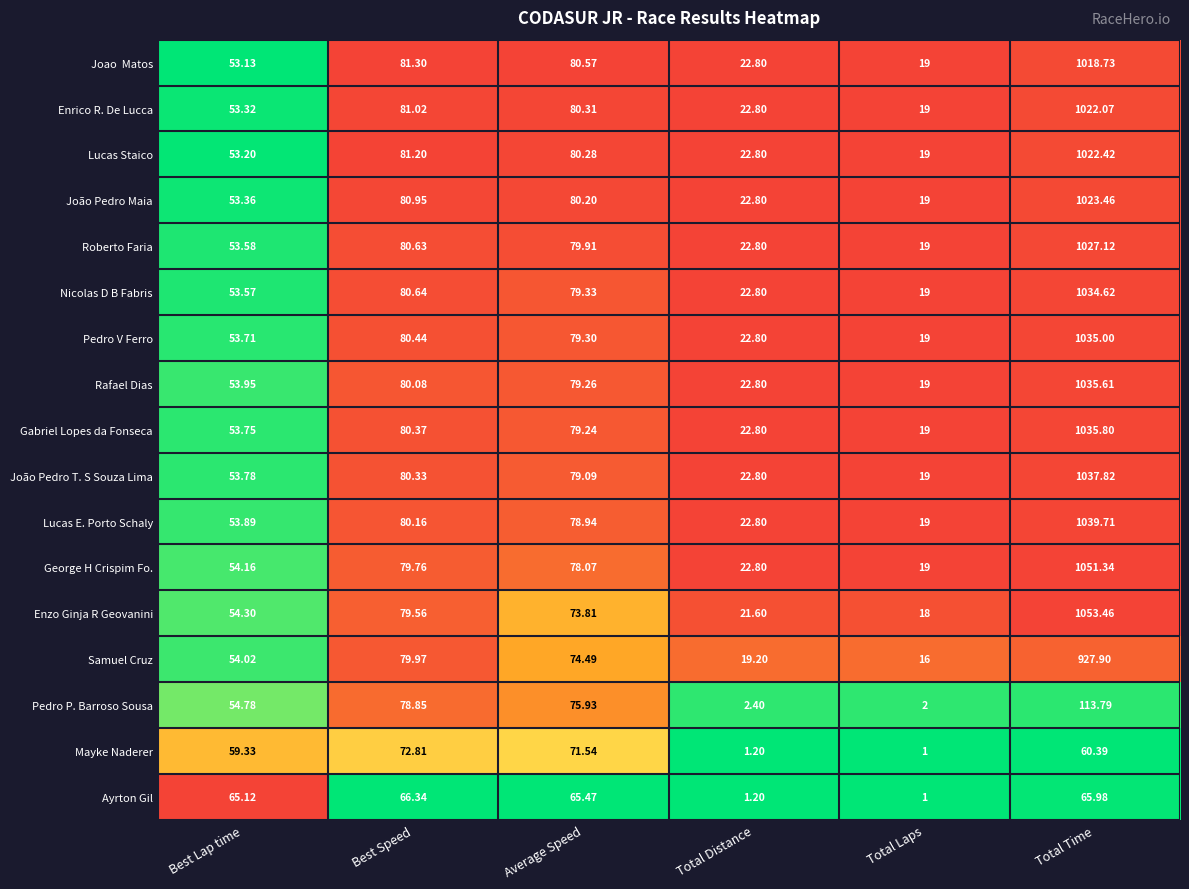

Which label corresponds to the smallest value in the chart?

Total Laps